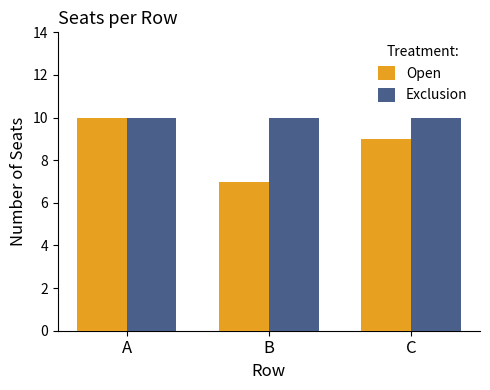

What is the lowest value of the Exclusion series?

10